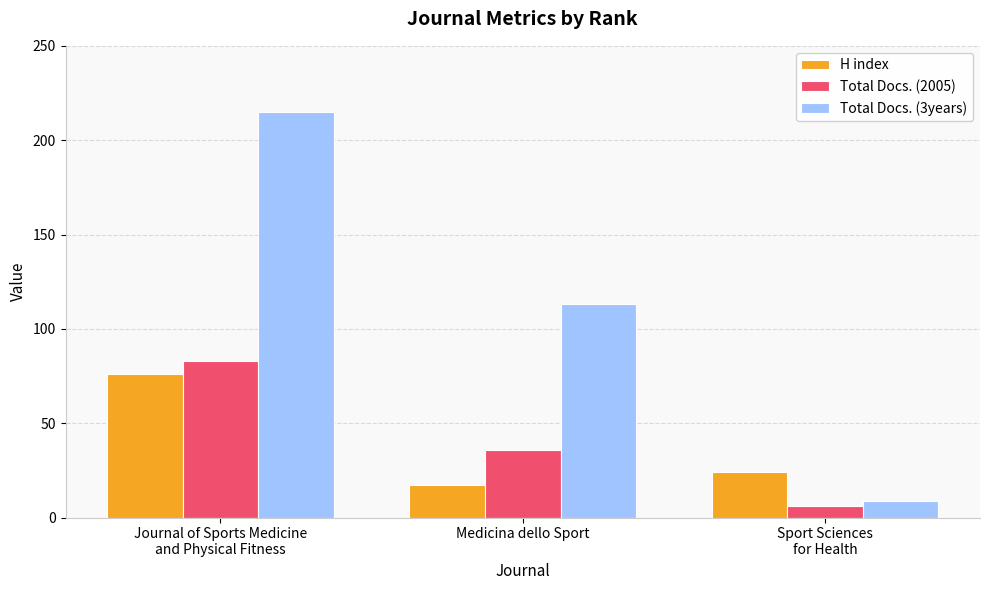

What is the lowest value of the Total Docs. (3years) series?

9